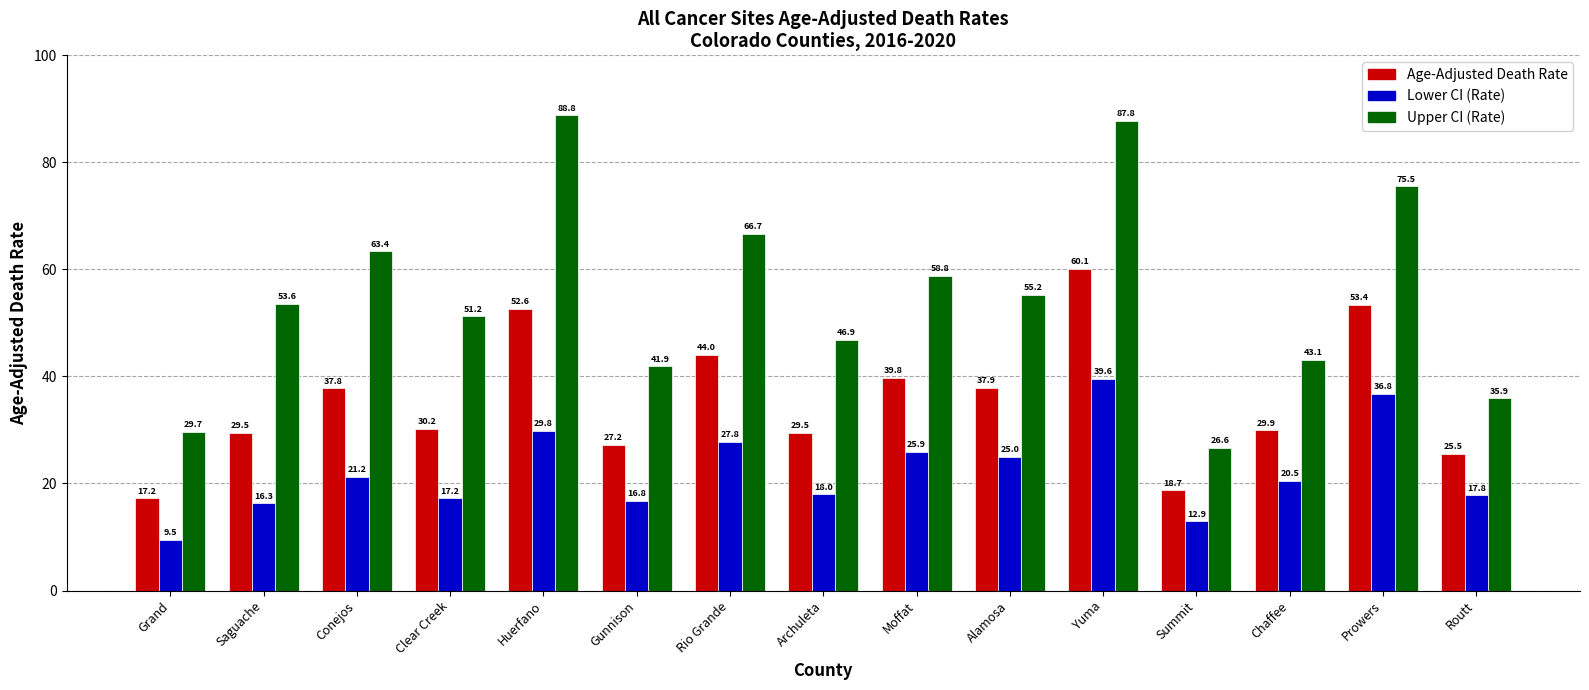

What is the label of the 10th bar from the left?

Alamosa